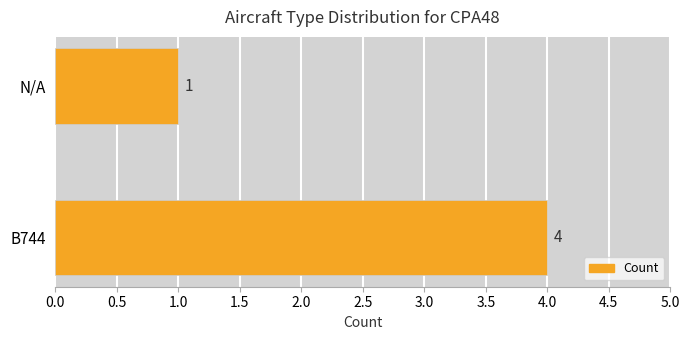

What is the sum of the values at N/A and B744?

5